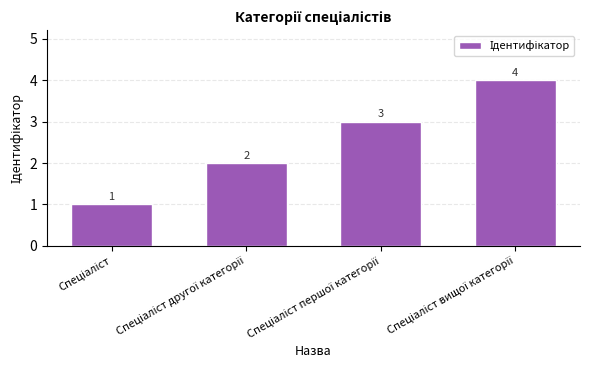

Count the values in the range 2 to 4.

3